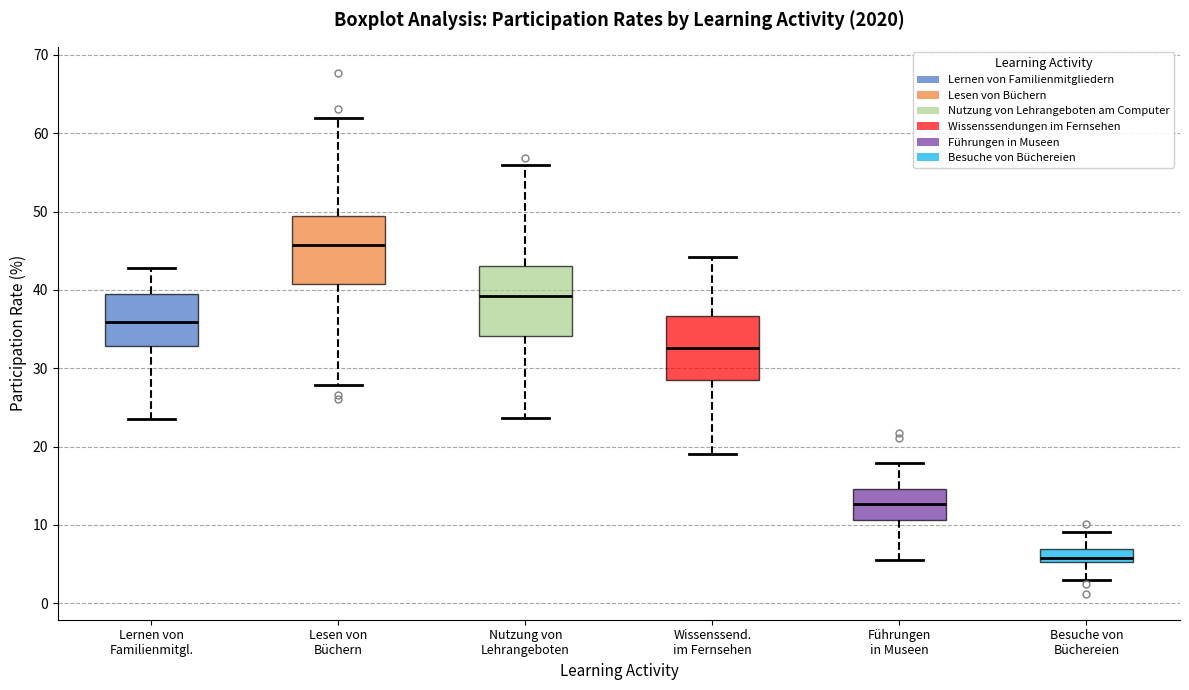

Where is the lower edge of the box for Besuche von Büchereien on the y-axis? The values are not printed on the chart, so give them approximately, as read against the axis.

5